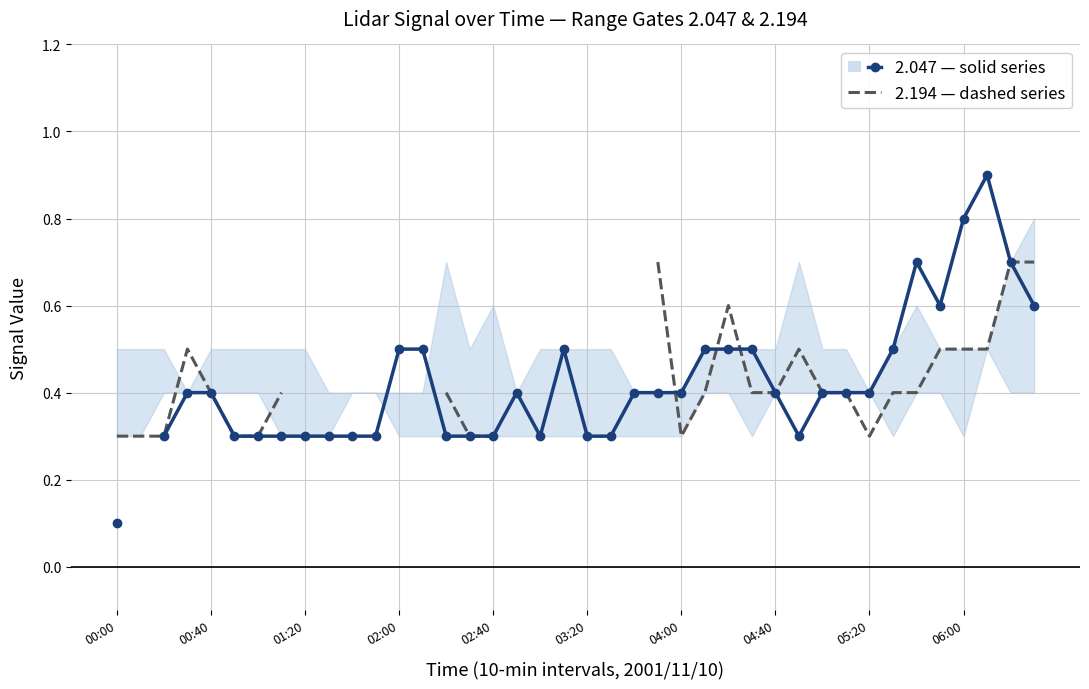

Where is 2.047 (solid) nearest to the value 0?

00:00